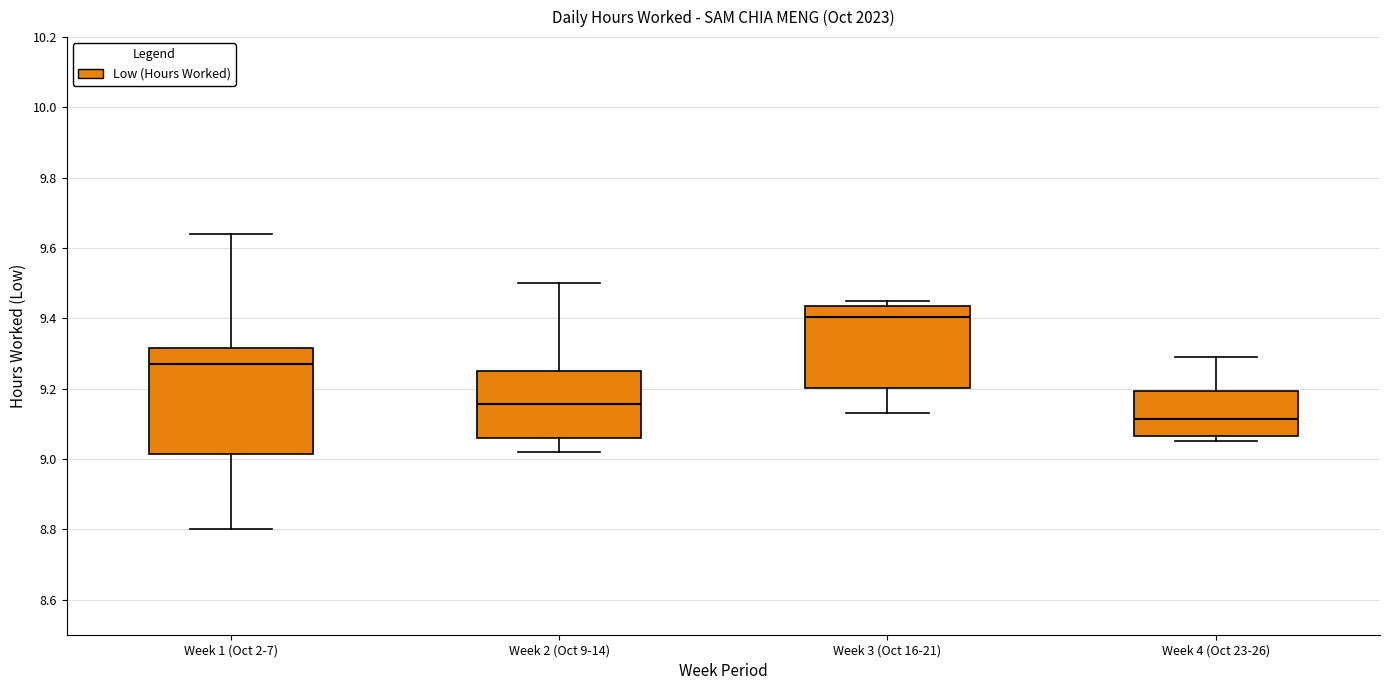

Which box has the lowest median line?

Week 4 (Oct 23-26)